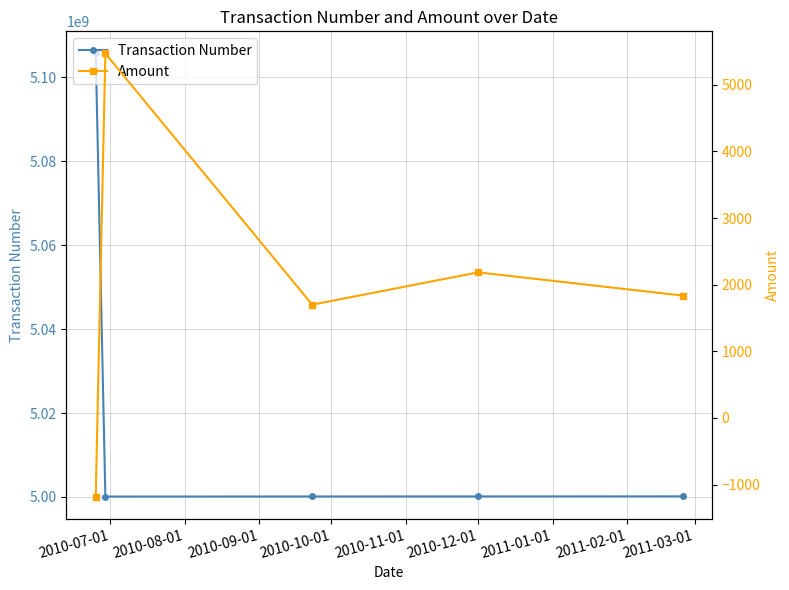

What are all the series names shown in the legend?

Transaction Number, Amount